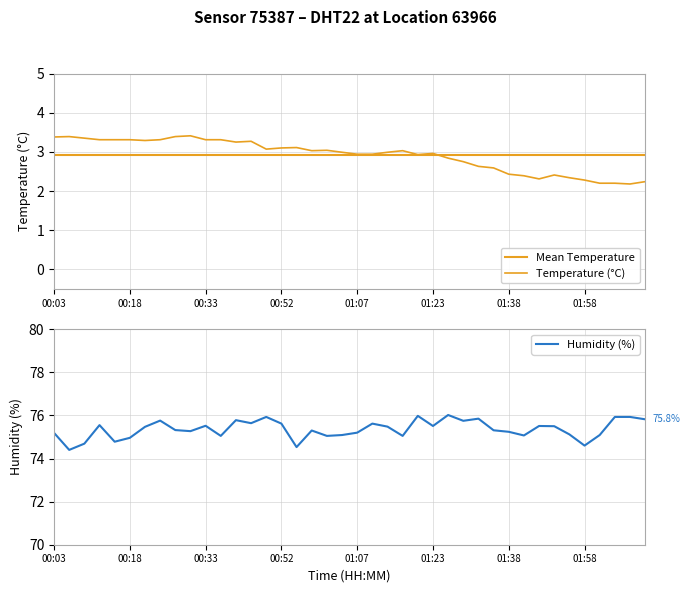

Which label corresponds to the largest value in the chart?

01:26